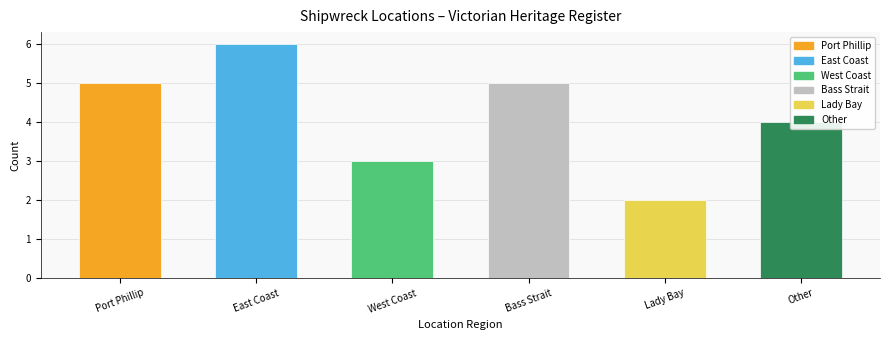

Which has a higher value, Lady Bay or West Coast?

West Coast